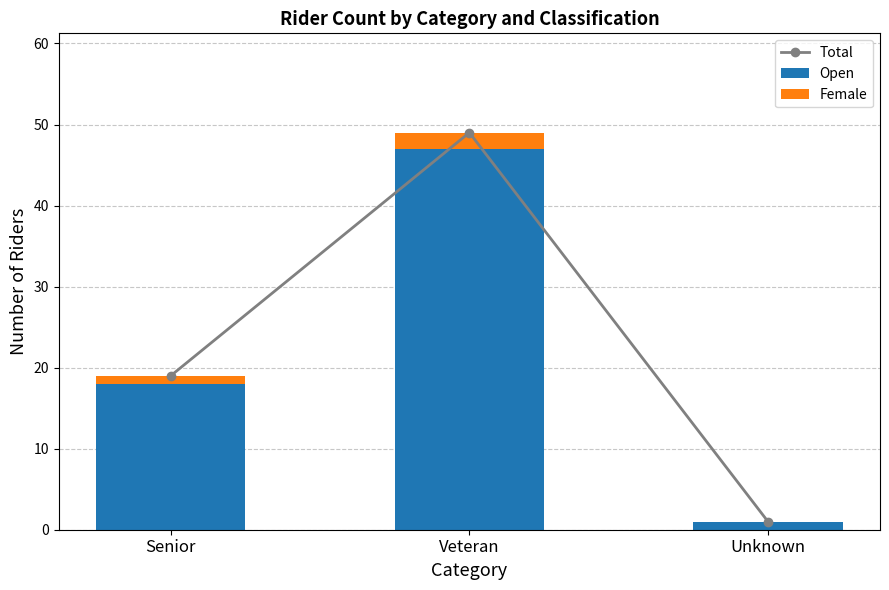

Reading left to right, what are all the values shown in this chart?

Total: Senior=19	Veteran=49	Unknown=1
Open: Senior=18	Veteran=47	Unknown=1
Female: Senior=1	Veteran=2	Unknown=0